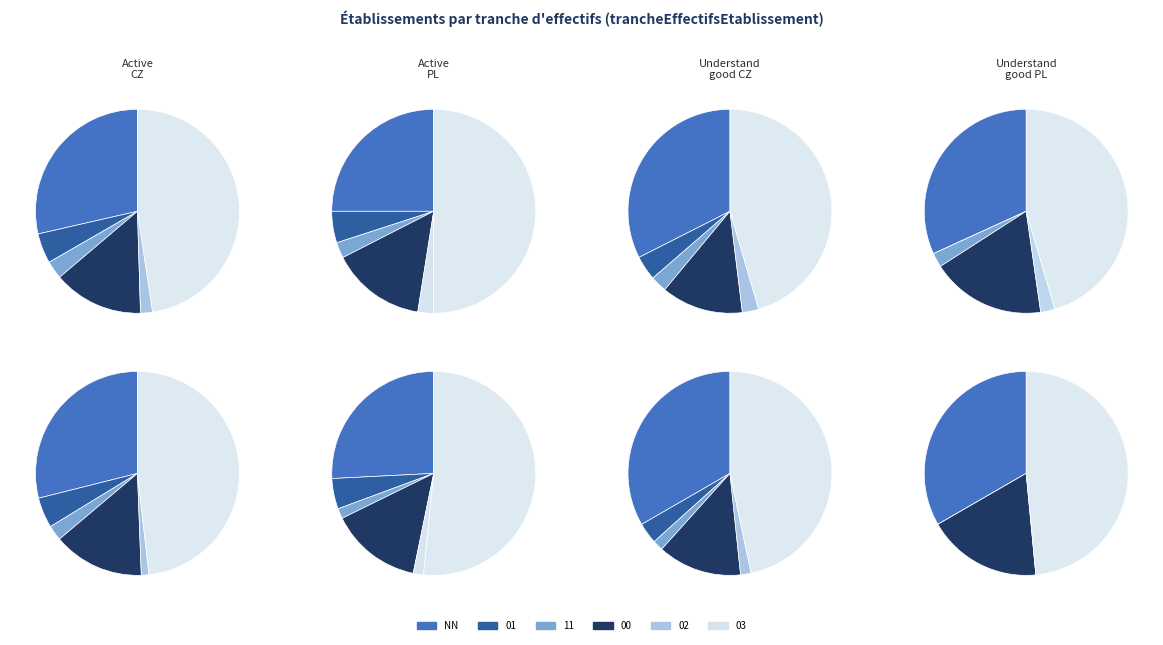

True or false: 02 accounts for 2% of the total.

True